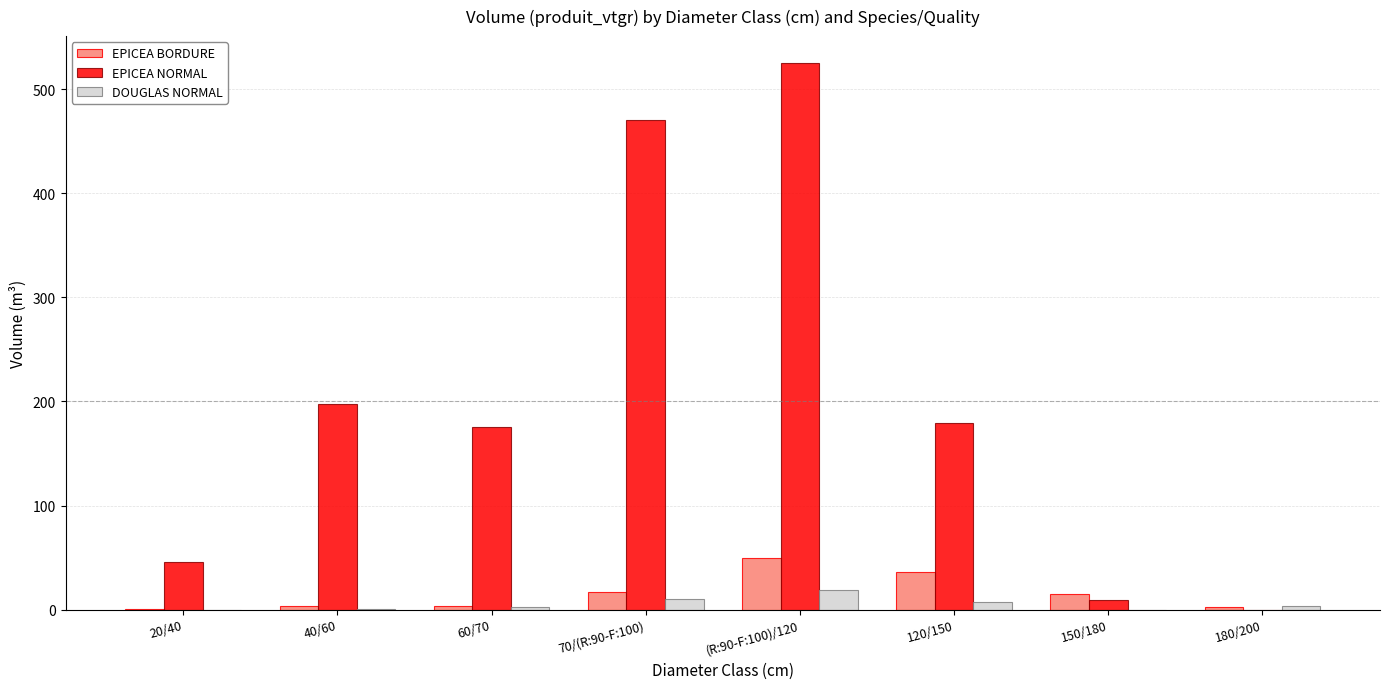

At which category is the sum across all series the highest?

(R:90-F:100)/120